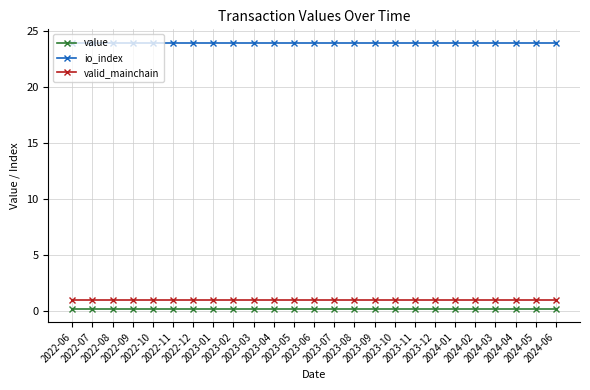

What is the maximum value shown in the chart?

24.0